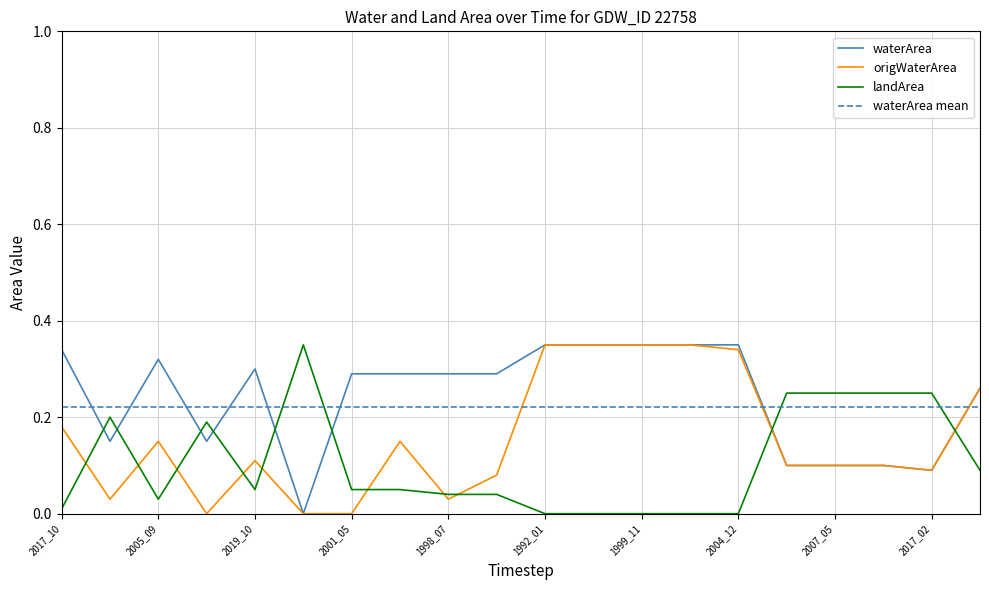

In landArea, how many points are lower than both neighbors (excluding endpoints)?

2